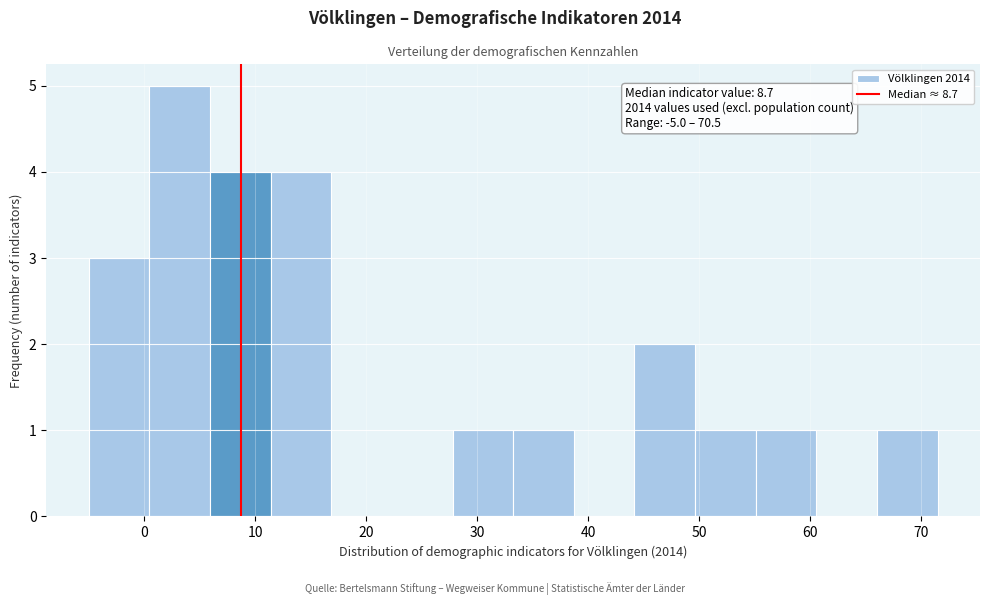

Which range on the x-axis has the tallest bar?

0 to 6